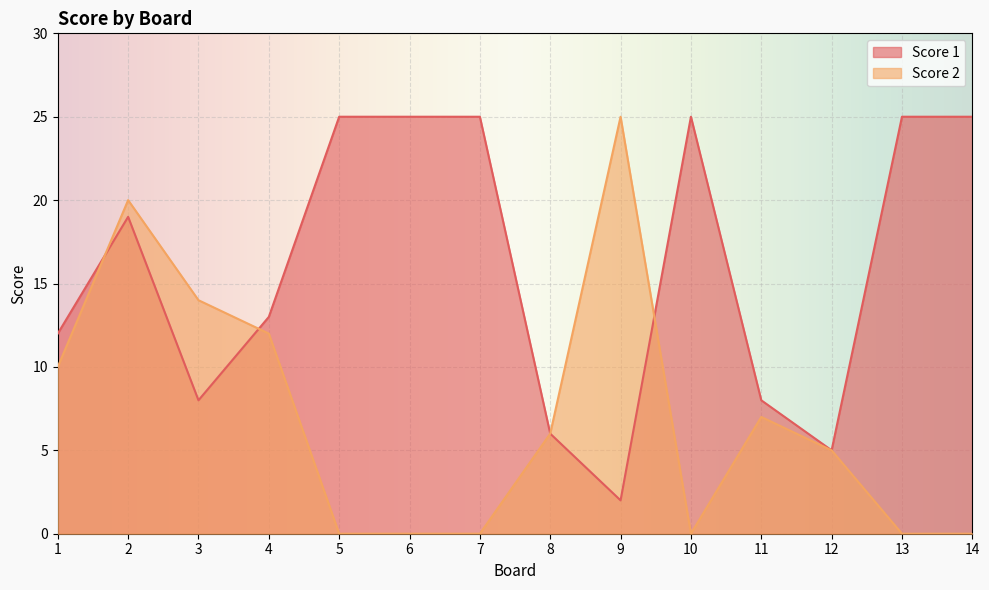

Reading left to right, extract all data points from this chart.

Score 2: 1=10	2=20	3=14	4=12	5=0	6=0	7=0	8=6	9=25	10=0	11=7	12=5	13=0	14=0
Score 1: 1=12	2=19	3=8	4=13	5=25	6=25	7=25	8=6	9=2	10=25	11=8	12=5	13=25	14=25